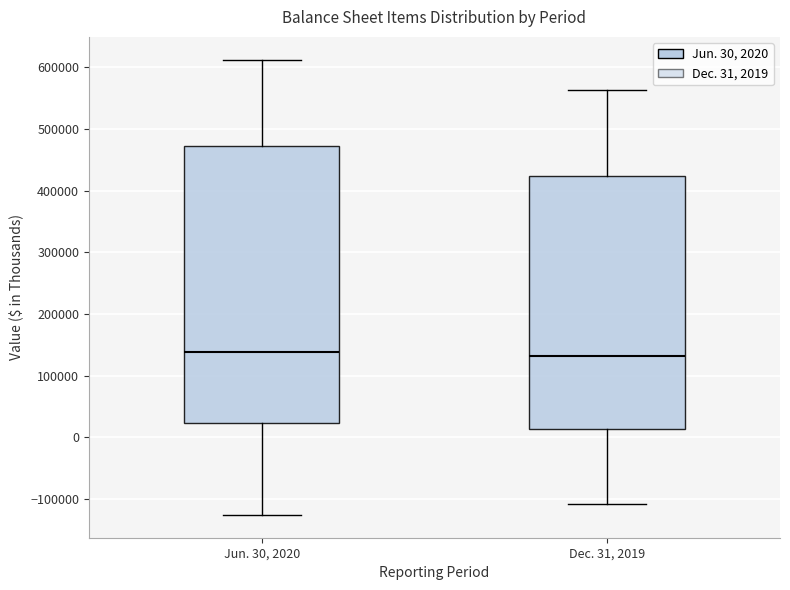

Reading left to right, transcribe this box plot: for each box, give where its median line is, the range the box spans, and where its two whiskers end, as read against the y-axis. The values are not printed on the chart, so give them approximately, as read against the axis.

Jun. 30, 2020: median 140000, box 20000 to 470000, whiskers -130000 to 610000
Dec. 31, 2019: median 130000, box 10000 to 420000, whiskers -110000 to 560000